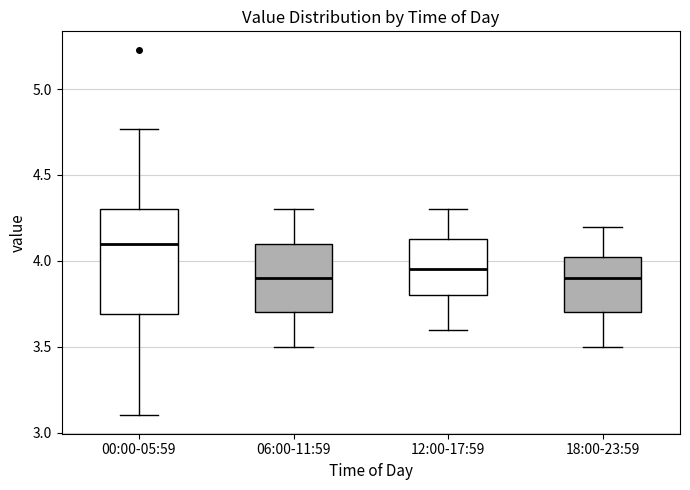

Which box is the tallest, from its lower edge to its upper edge?

00:00-05:59